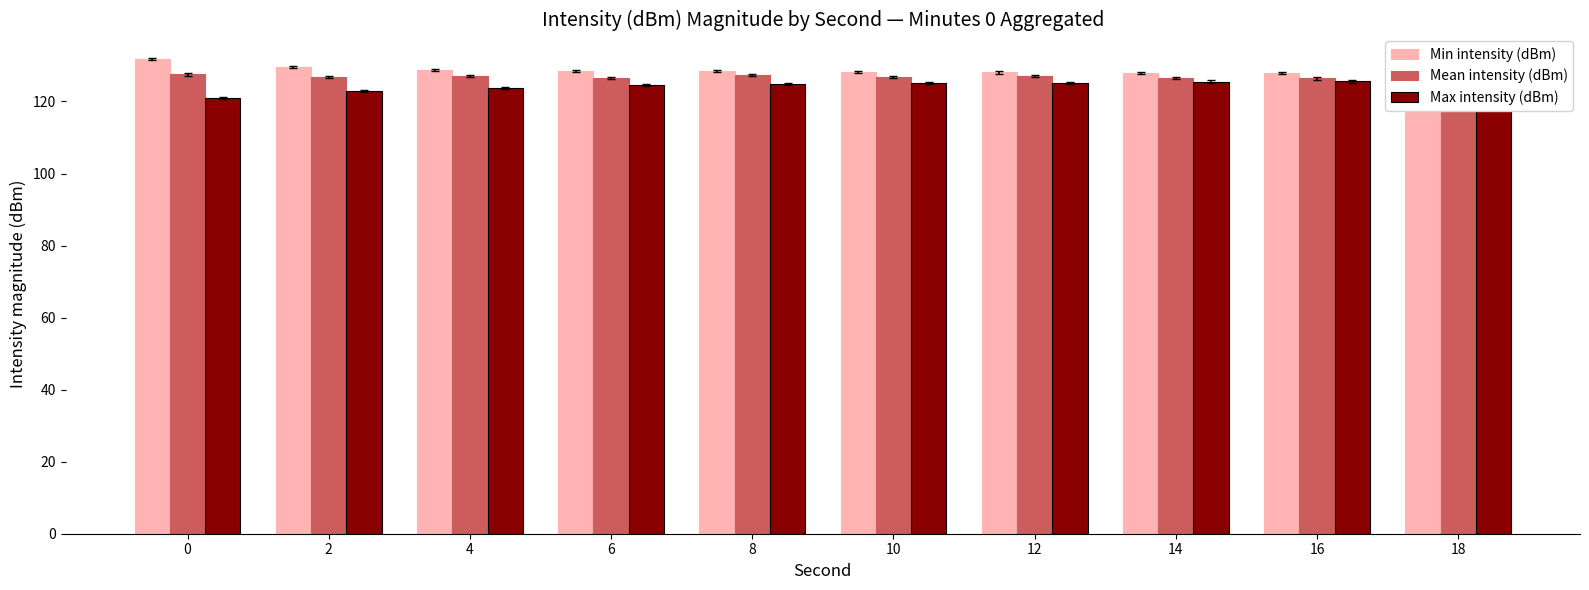

Count the number of categories in the chart.

10